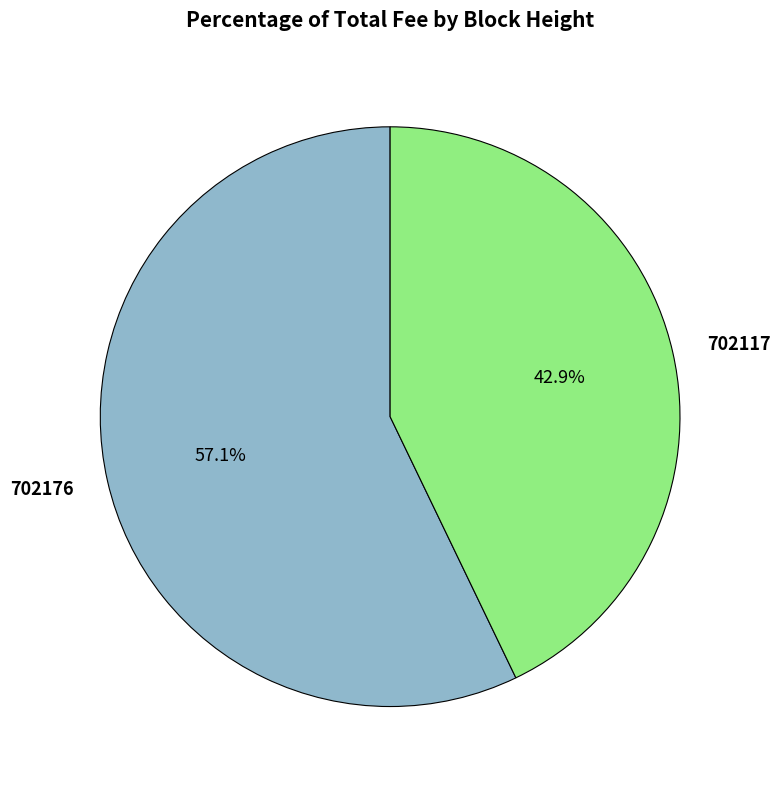

Which category has the biggest portion of the pie?

702176